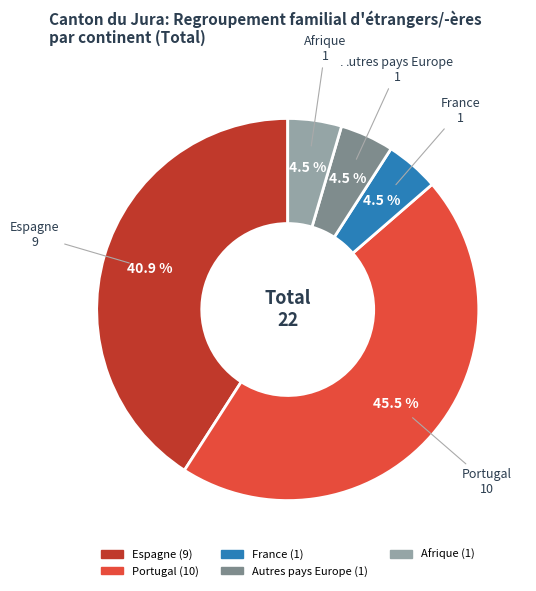

Does any single category account for the majority?

No